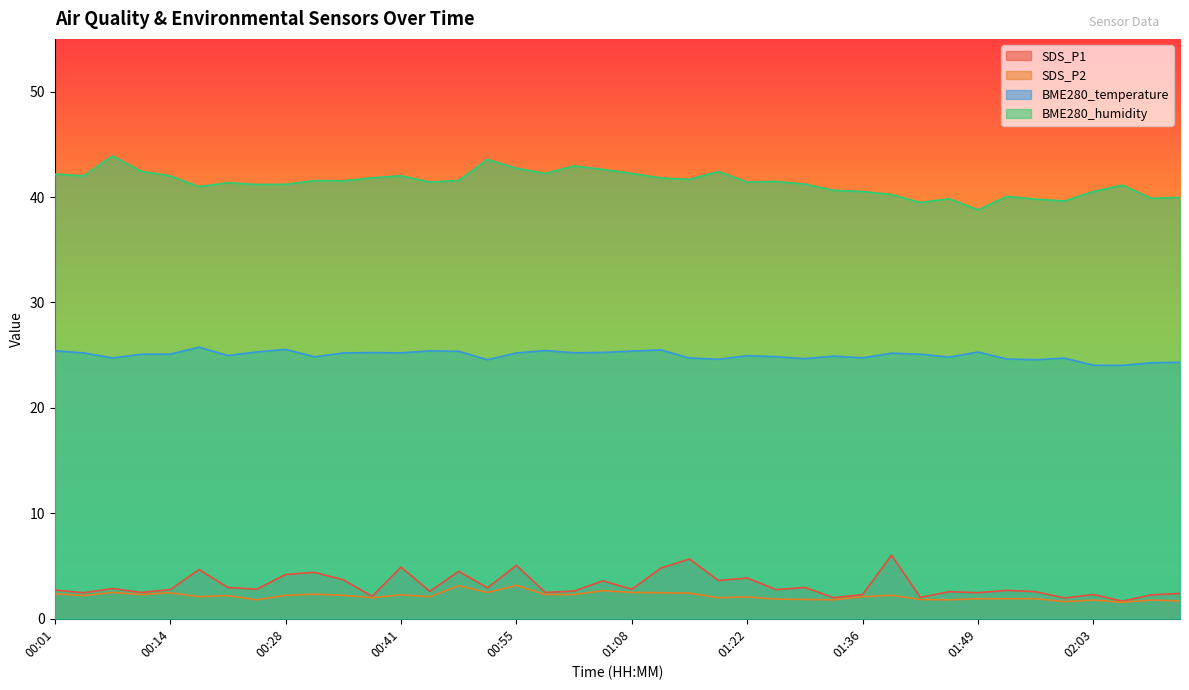

Which series has the largest total across all categories?

BME280_humidity